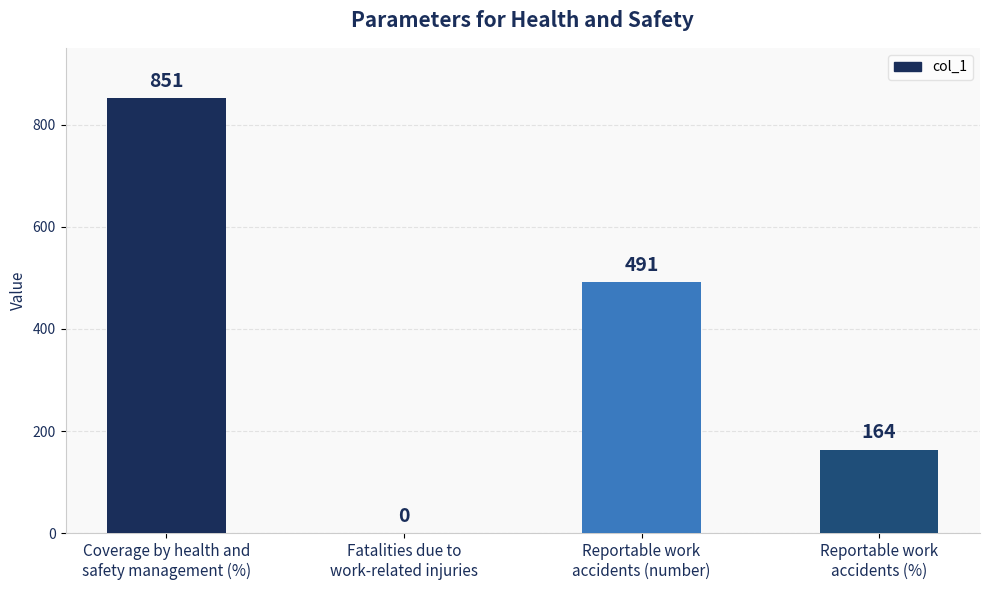

What is the maximum value shown in the chart?

851